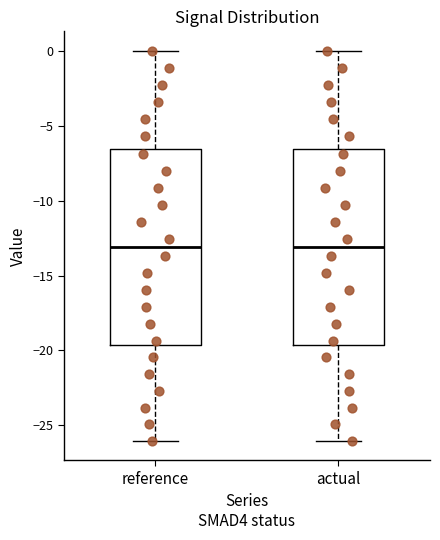

Reading left to right, read every box against the y-axis: the position of its median line, the range the box covers, and the ends of its whiskers. The values are not printed on the chart, so give them approximately, as read against the axis.

reference: median -13.0, box -19.5 to -6.5, whiskers -26.0 to 0.0
actual: median -13.0, box -19.5 to -6.5, whiskers -26.0 to 0.0